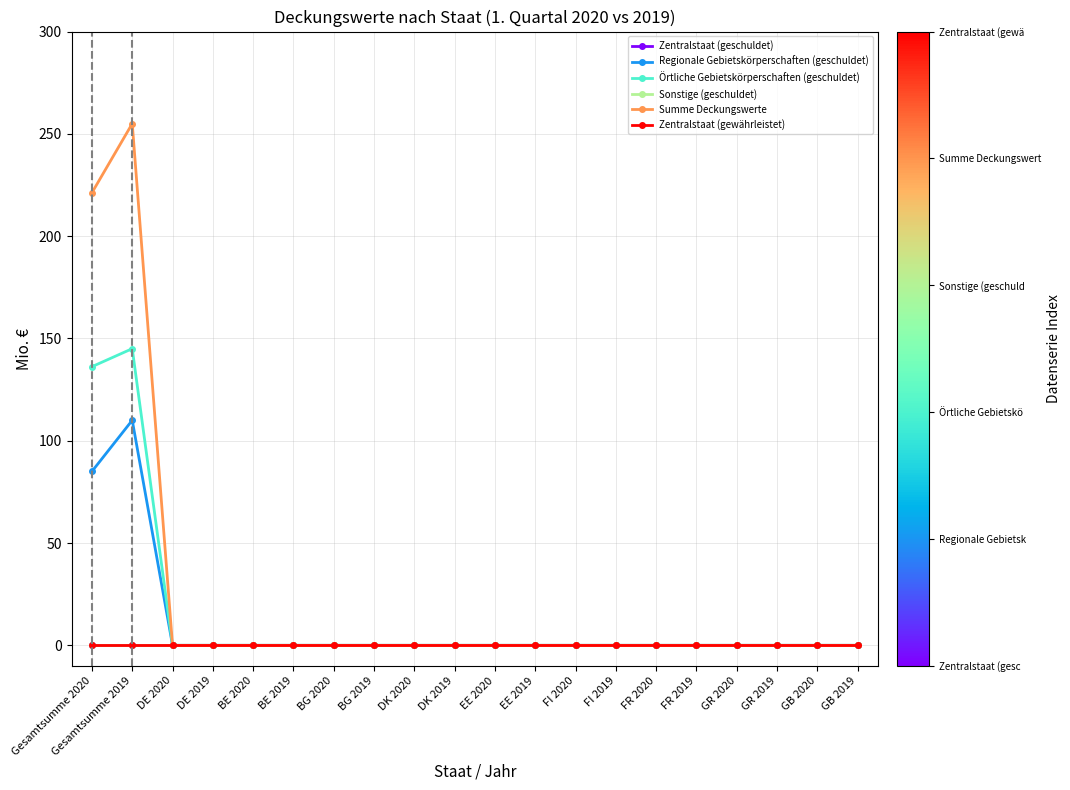

Does the chart display data point markers on the line(s)?

Yes